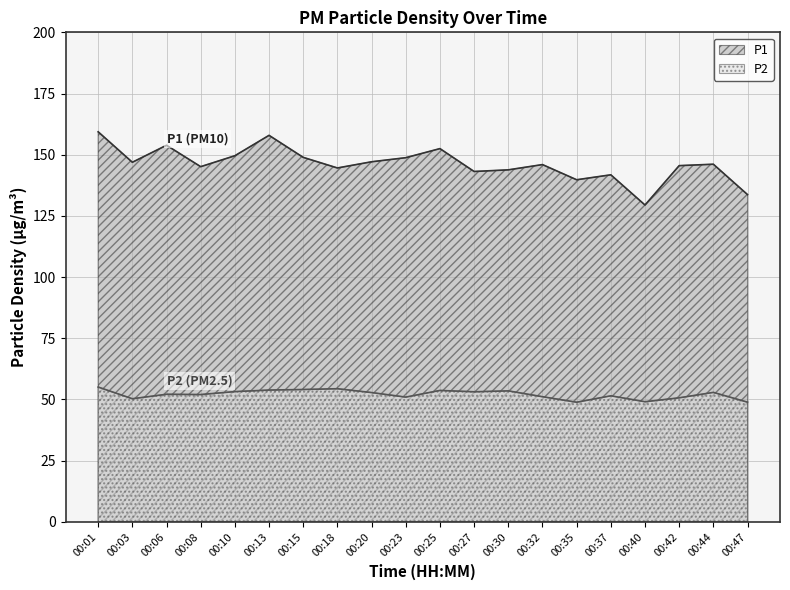

True or false: P1 and P2 intersect in this chart.

False